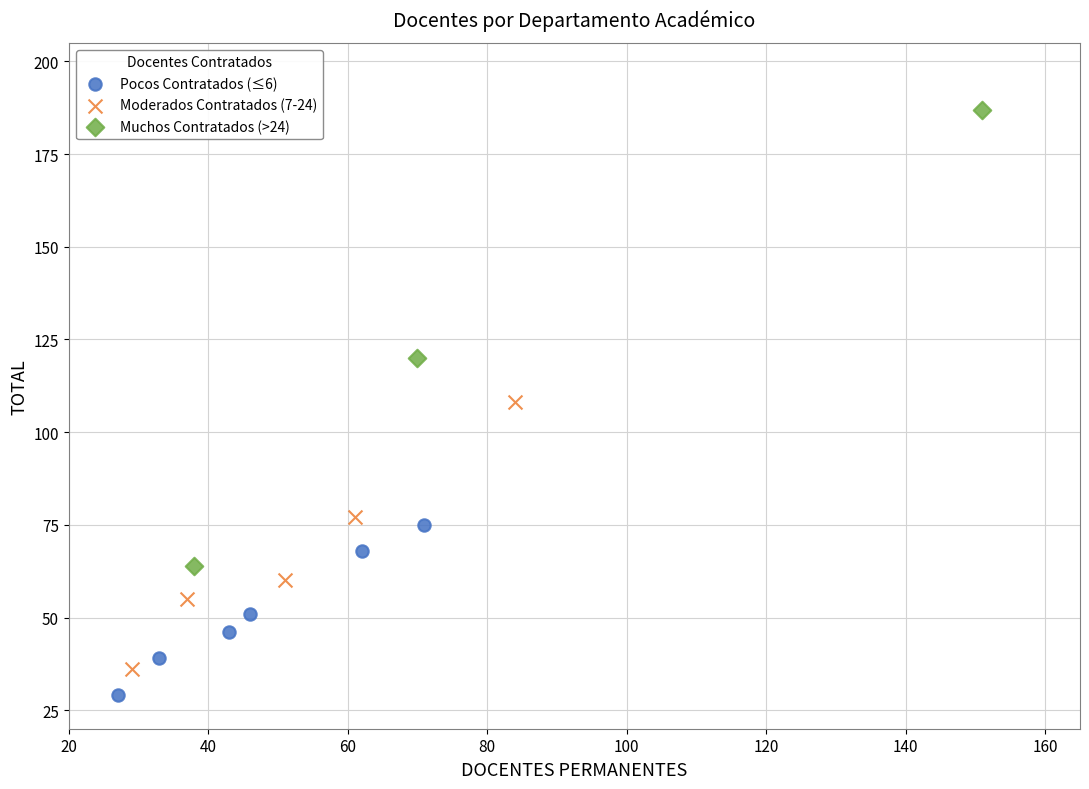

Which series has the largest Y range (max minus min)?

Muchos Contratados (>24)